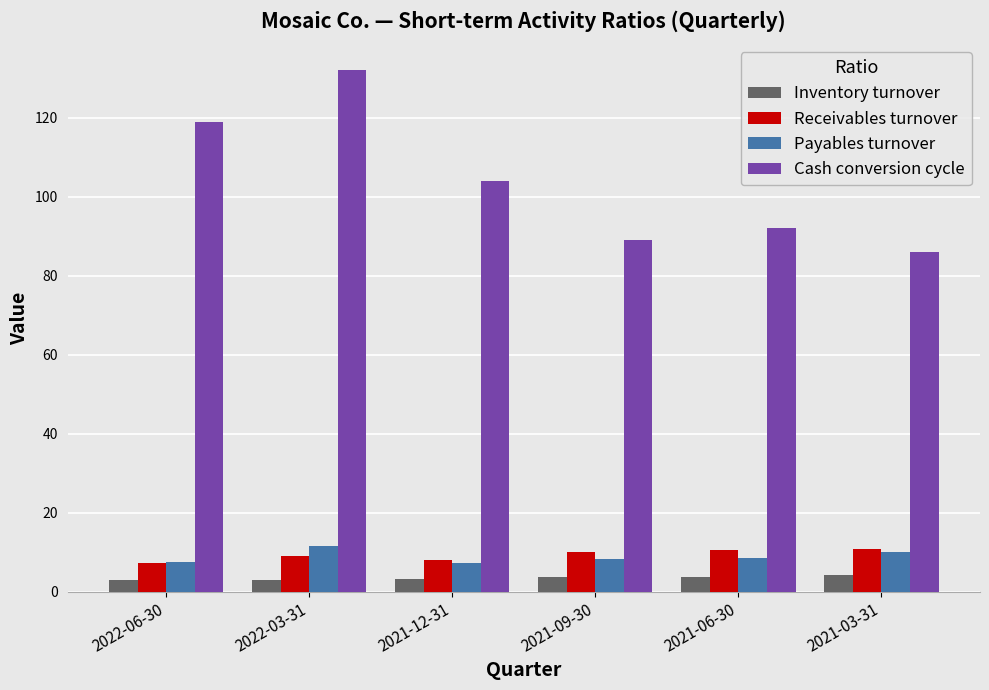

At 2022-03-31, list the series in order from smallest to largest.

Inventory turnover, Receivables turnover, Payables turnover, Cash conversion cycle